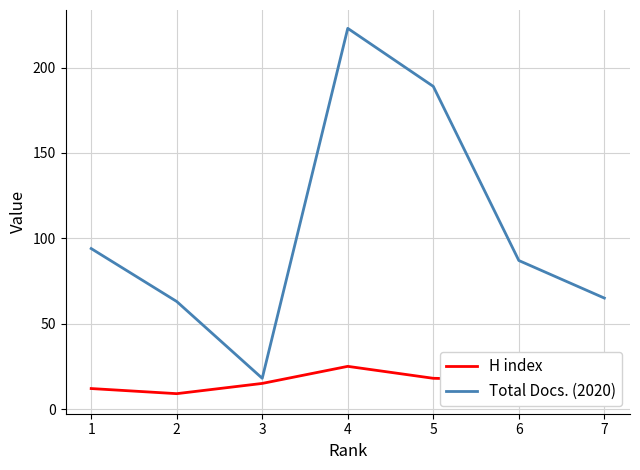

True or false: H index and Total Docs. (2020) cross at least once.

False